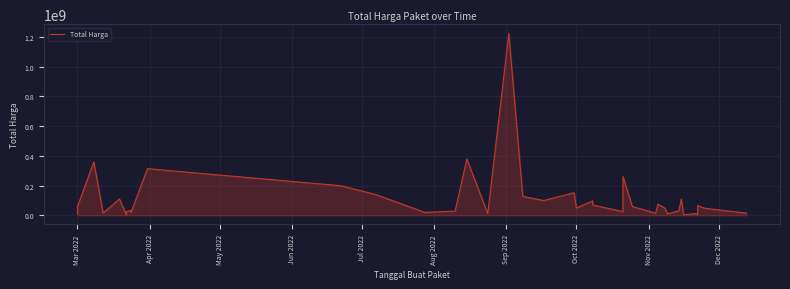

What is the sum of all values?

4375595175